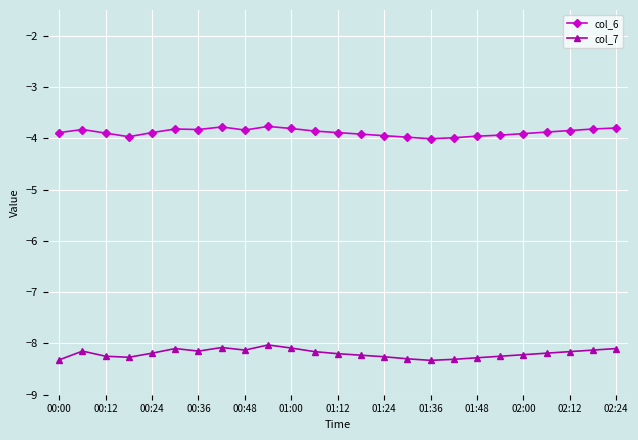

Which series has the largest total across all categories?

col_6